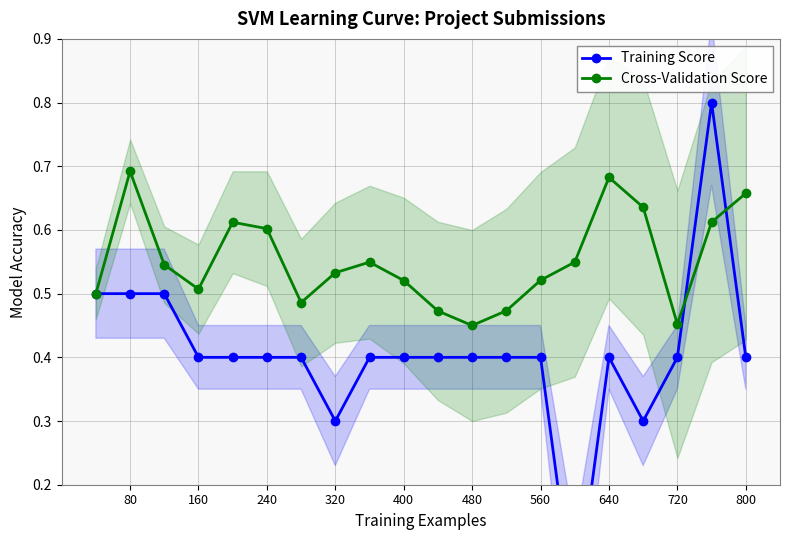

After their last crossing, which series has the higher values: Training Score or Cross-Validation Score?

Cross-Validation Score